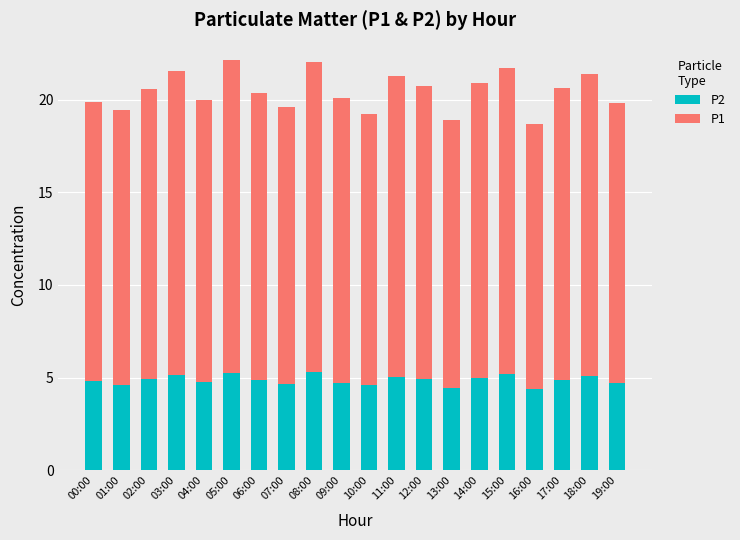

Are the bars horizontal?

No